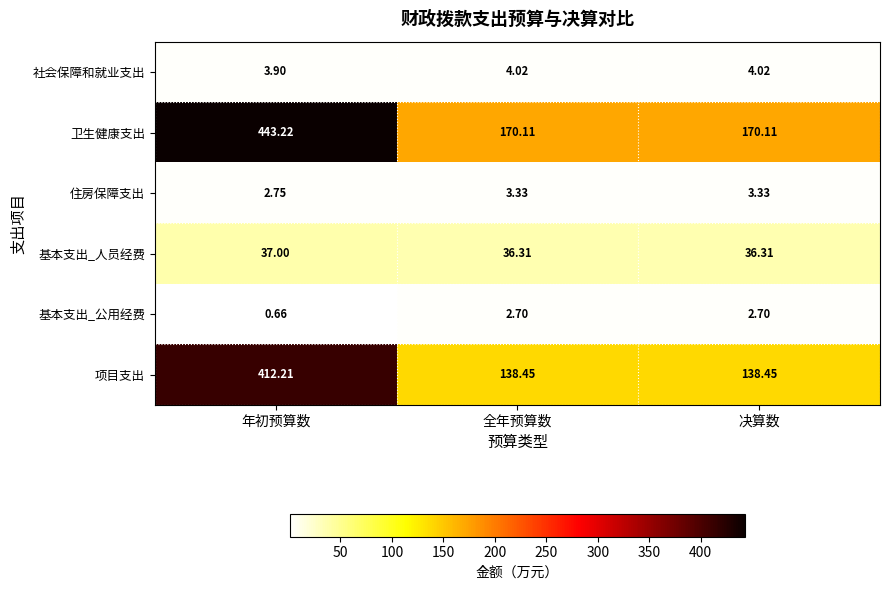

Which label corresponds to the largest value in the chart?

年初预算数